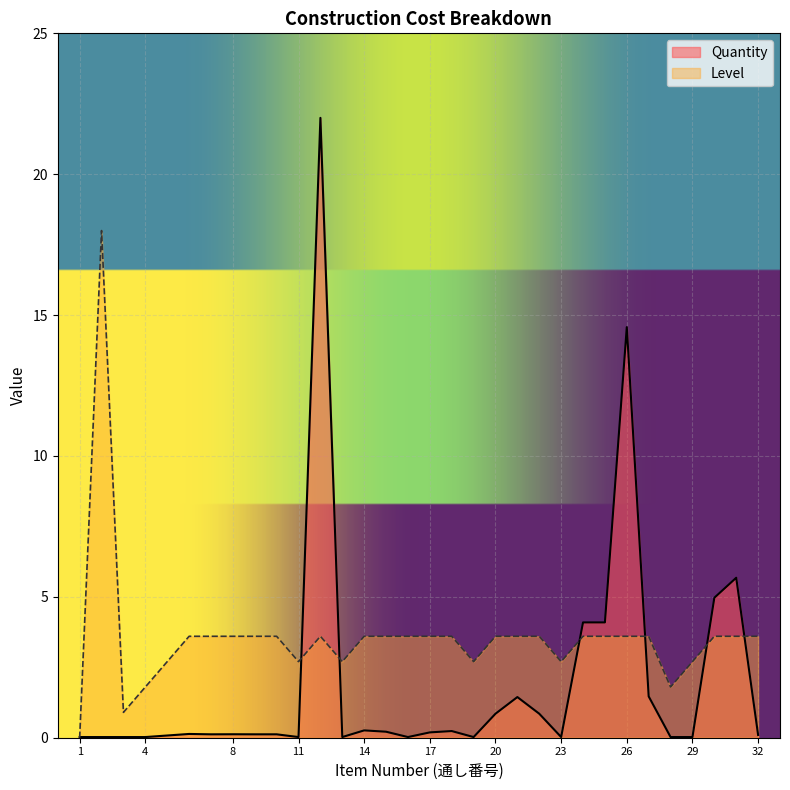

At which label is Quantity closest to 11?

26